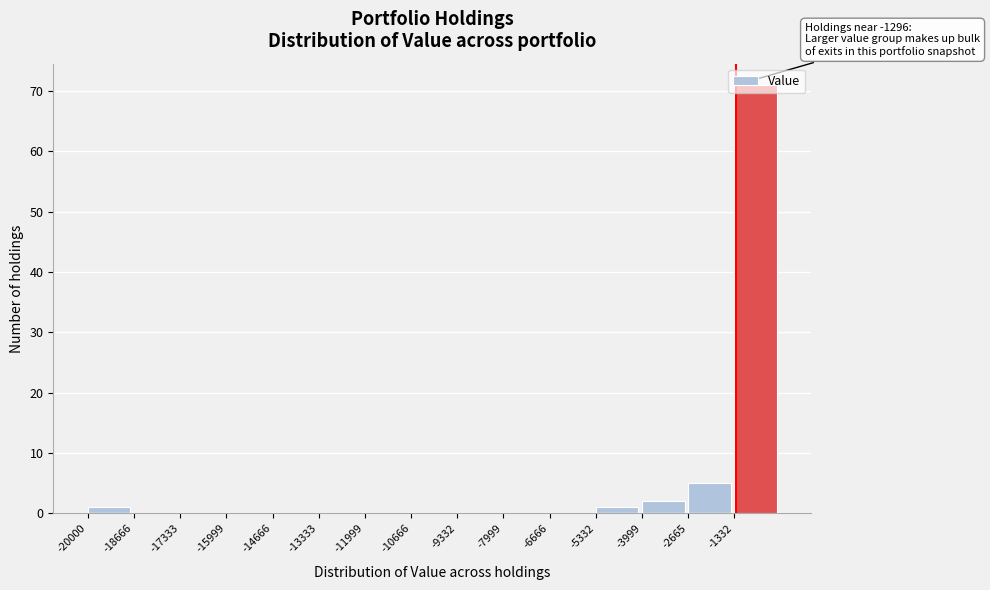

Over which range of the x-axis is the bar tallest?

-1400 to 0